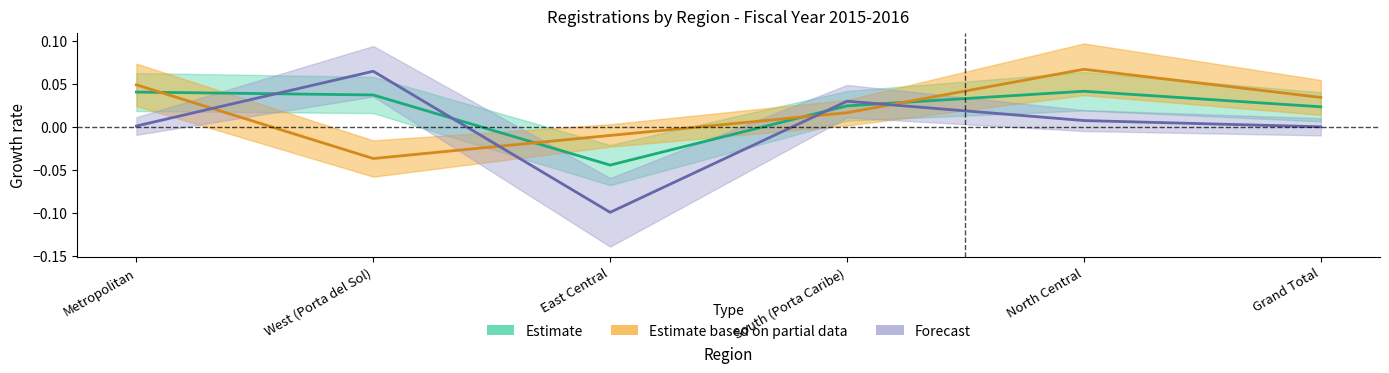

Does the chart have visible grid lines?

No